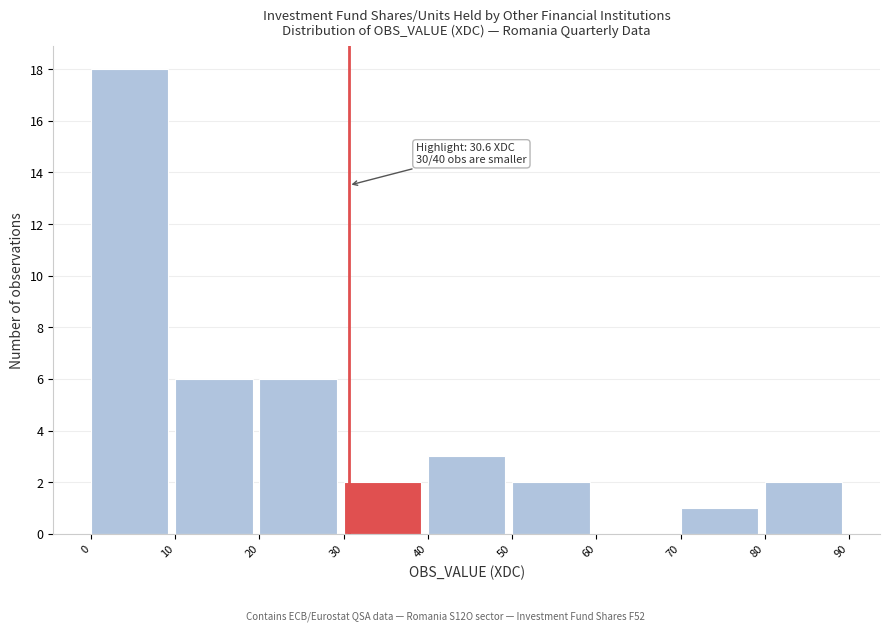

Which range on the x-axis has the tallest bar?

0 to 10